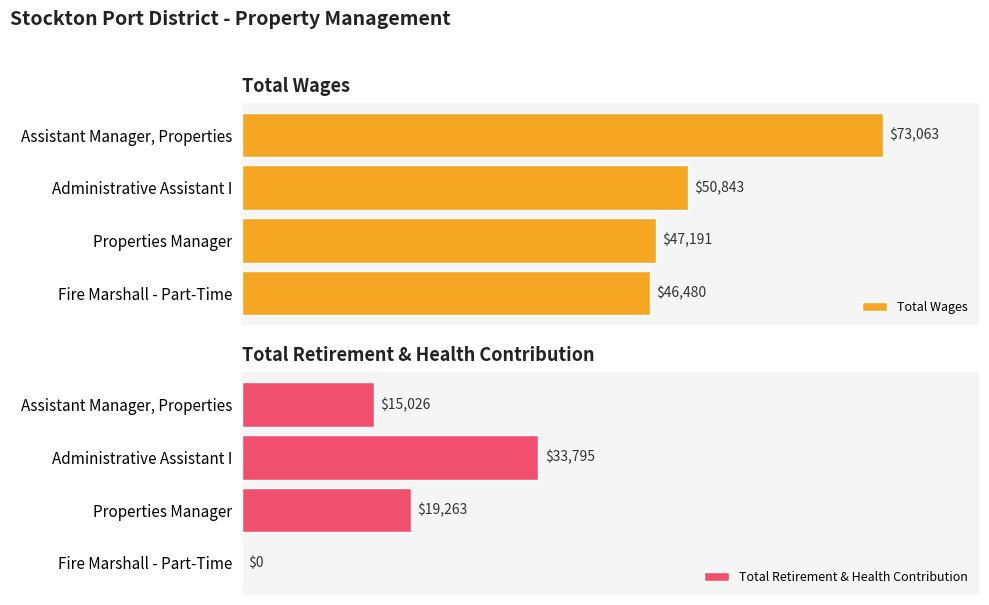

Rank the series by their average value, from lowest to highest.

Total Retirement & Health Contribution, Total Wages